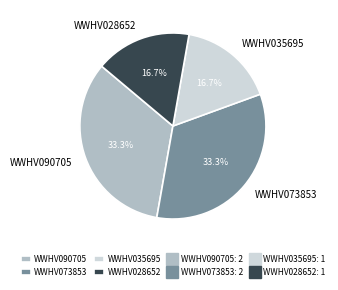

How many slices are in this pie chart?

4